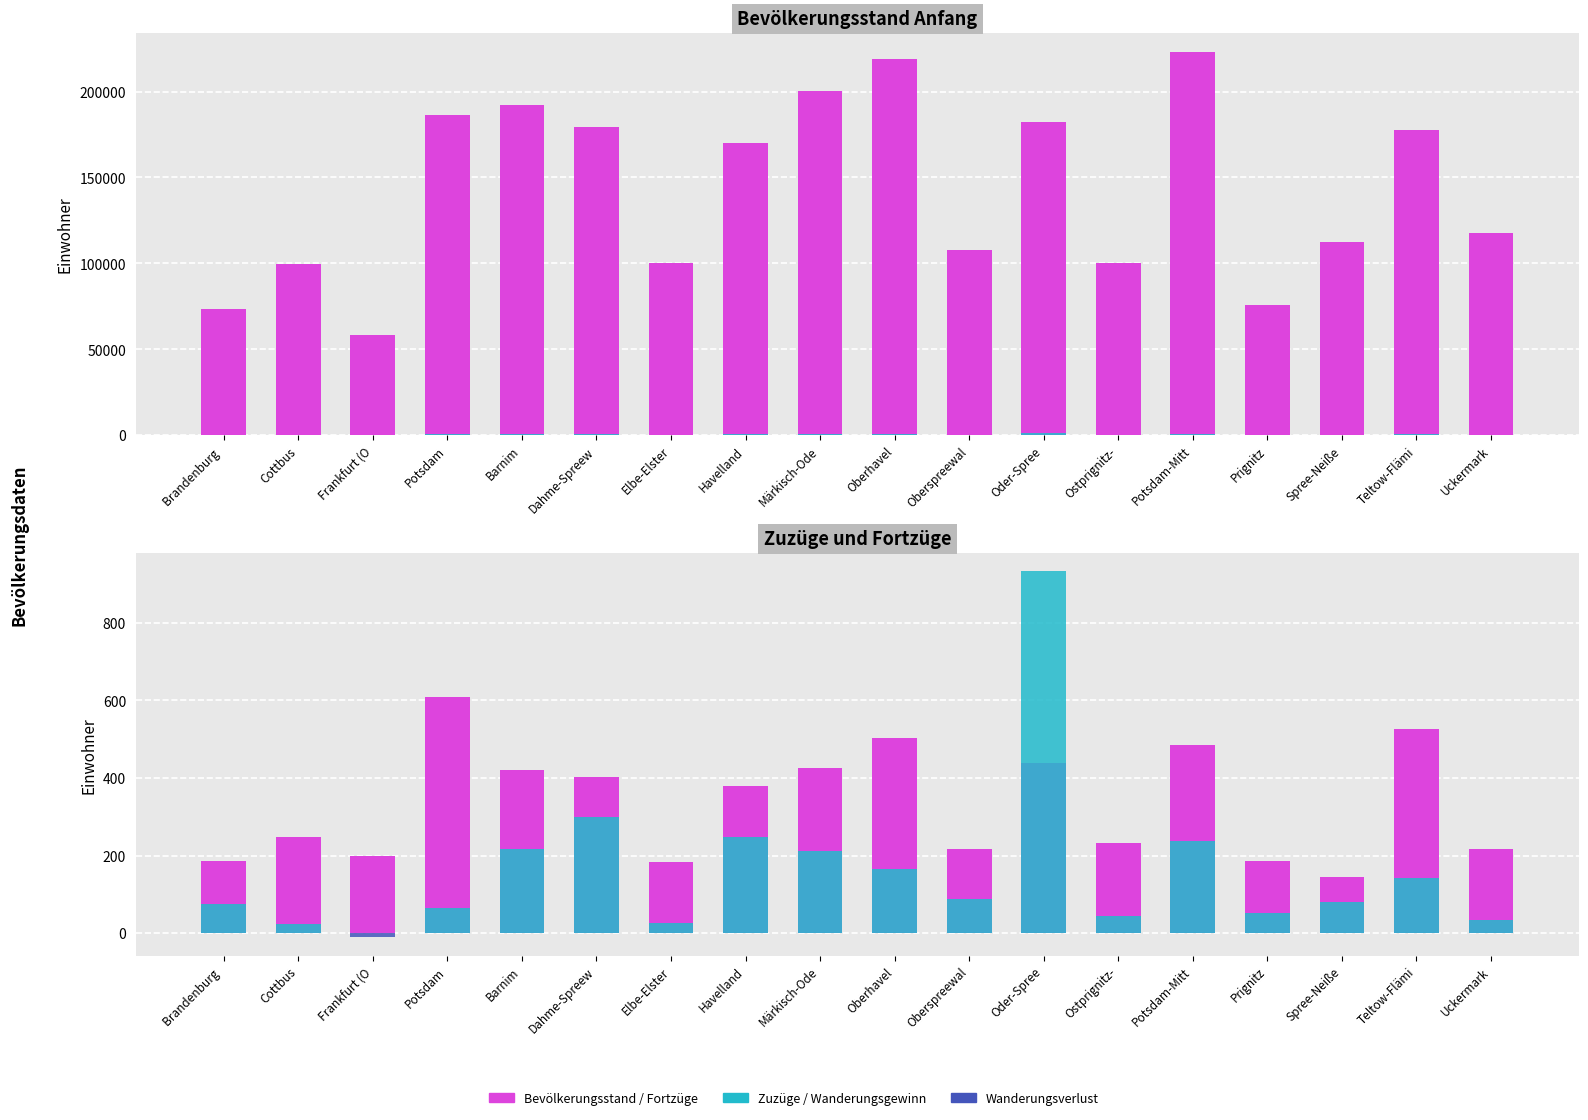

Is the value of Bevölkerungsstand Anfang at Märkisch-Ode greater than the value of Wanderungsgewinn at Märkisch-Ode?

Yes